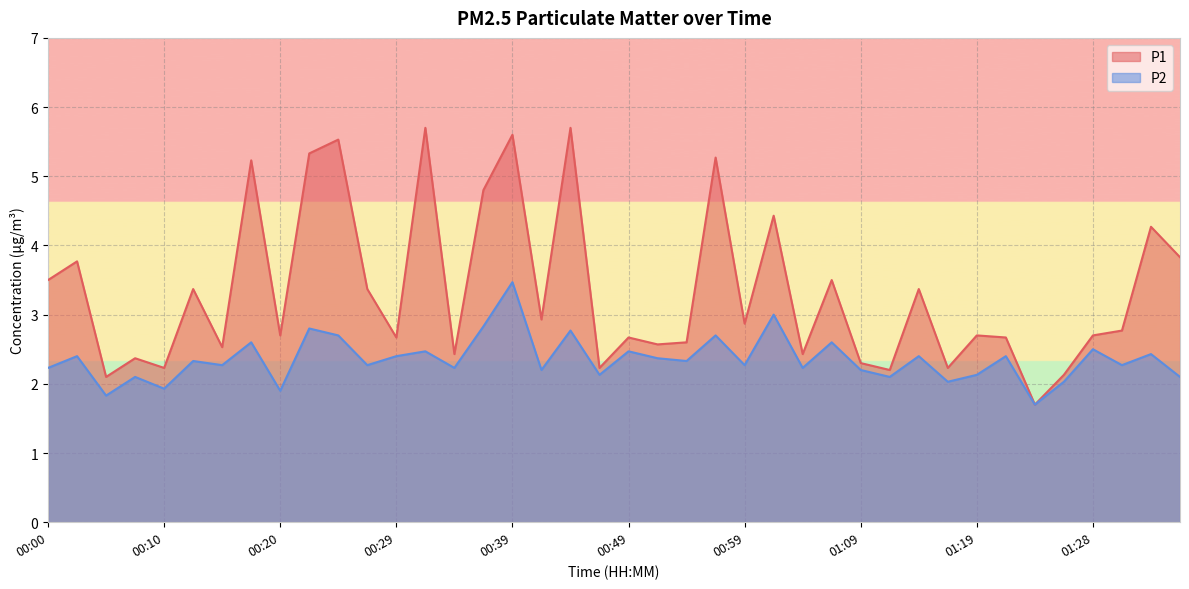

Count the number of categories in the chart.

40